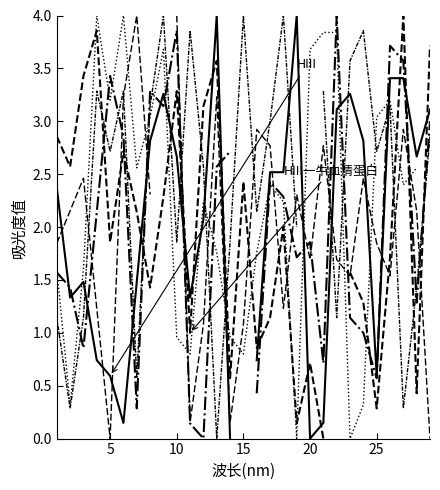

True or false: col_15 and col_4 cross at least once.

True